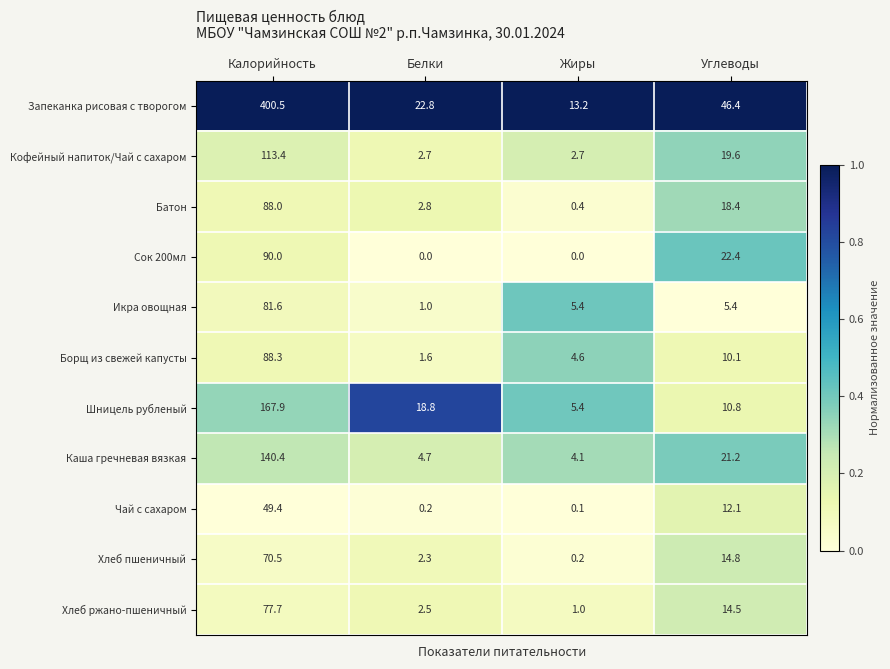

At which category is the sum across all series the highest?

Калорийность